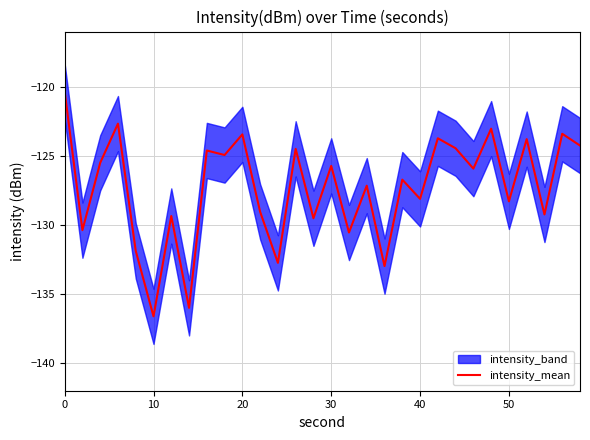

What is the highest value of the intensity_mean series?

-120.3